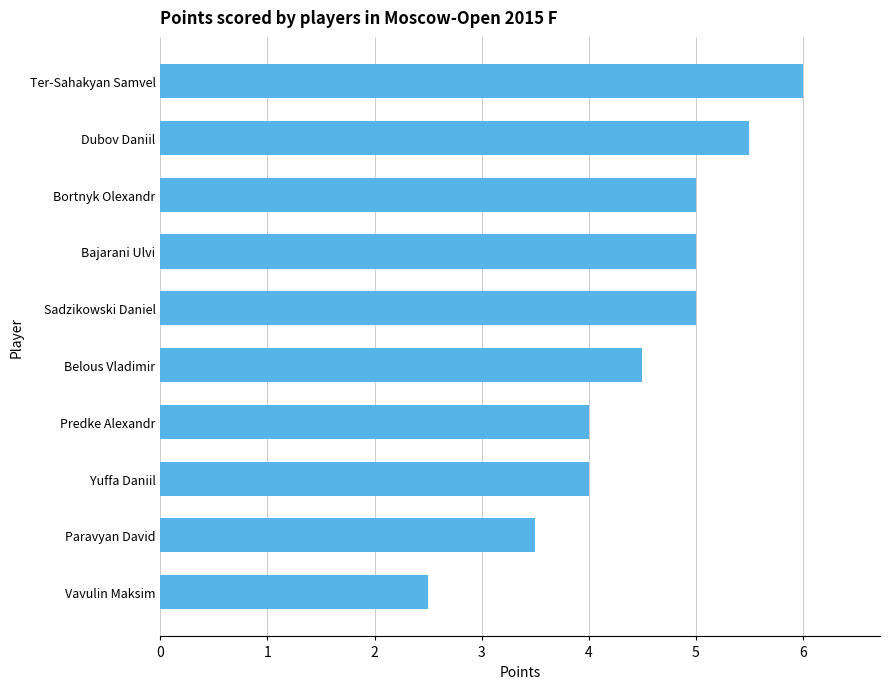

Does the chart contain stacked bars?

No